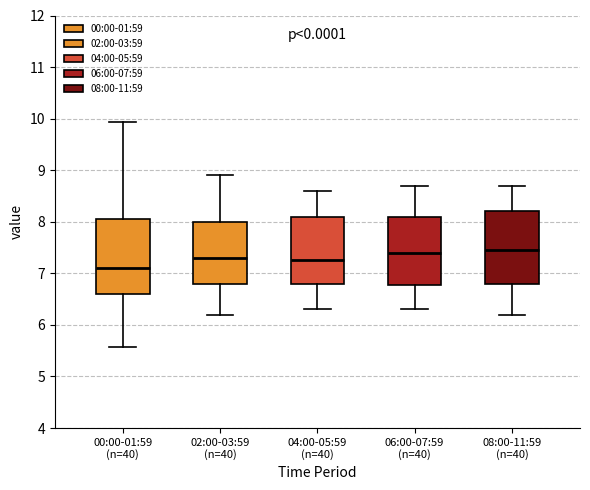

Reading left to right, transcribe this box plot: for each box, give where its median line is, the range the box spans, and where its two whiskers end, as read against the y-axis. The values are not printed on the chart, so give them approximately, as read against the axis.

00:00-01:59 (n=40): median 7.1, box 6.6 to 8.0, whiskers 5.6 to 9.9
02:00-03:59 (n=40): median 7.3, box 6.8 to 8.0, whiskers 6.2 to 8.9
04:00-05:59 (n=40): median 7.3, box 6.8 to 8.1, whiskers 6.3 to 8.6
06:00-07:59 (n=40): median 7.4, box 6.8 to 8.1, whiskers 6.3 to 8.7
08:00-11:59 (n=40): median 7.5, box 6.8 to 8.2, whiskers 6.2 to 8.7